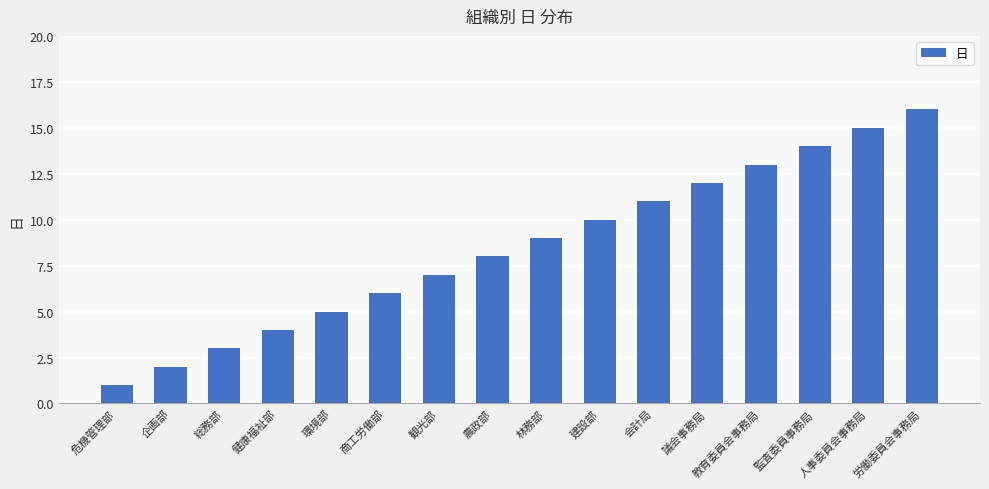

What is the value of the 12th bar from the left?

12